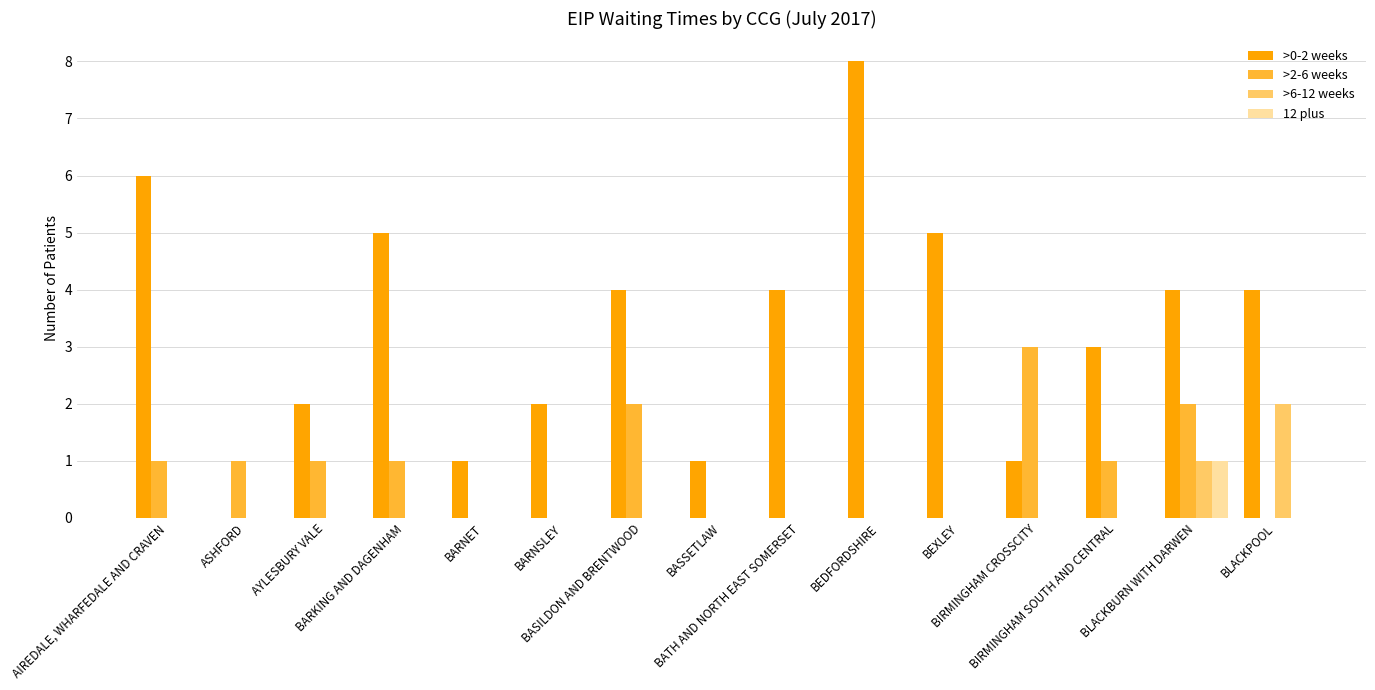

Reading right to left, what are all the values shown in this chart?

>0-2 weeks: 4	4	3	1	5	8	4	1	4	2	1	5	2	0	6
>2-6 weeks: 0	2	1	3	0	0	0	0	2	0	0	1	1	1	1
>6-12 weeks: 2	1	0	0	0	0	0	0	0	0	0	0	0	0	0
12 plus: 0	1	0	0	0	0	0	0	0	0	0	0	0	0	0